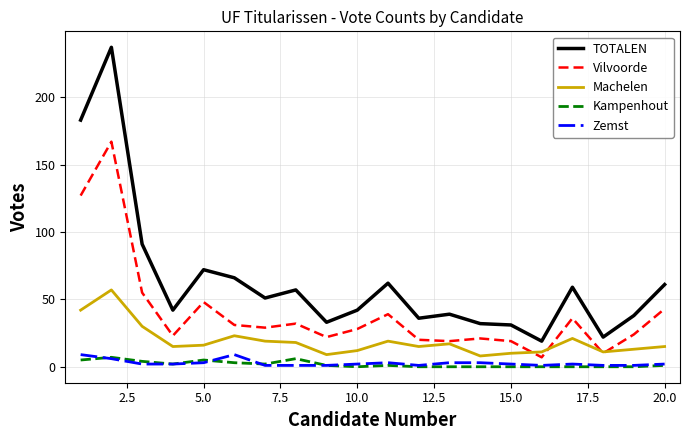

Which series has the widest spread of values?

TOTALEN